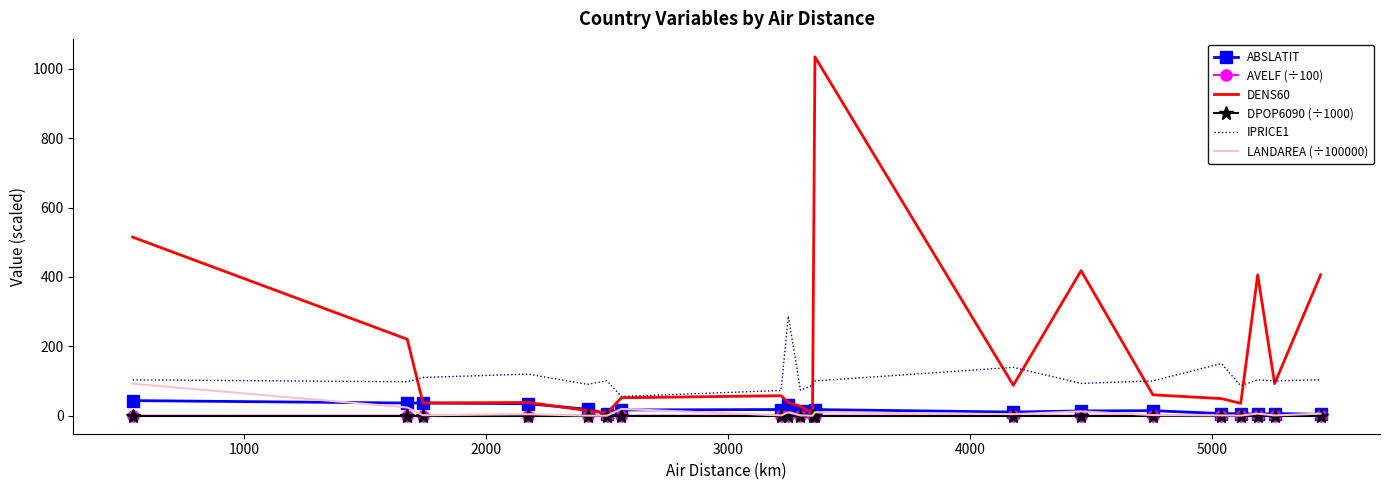

Which series has the widest spread of values?

DENS60